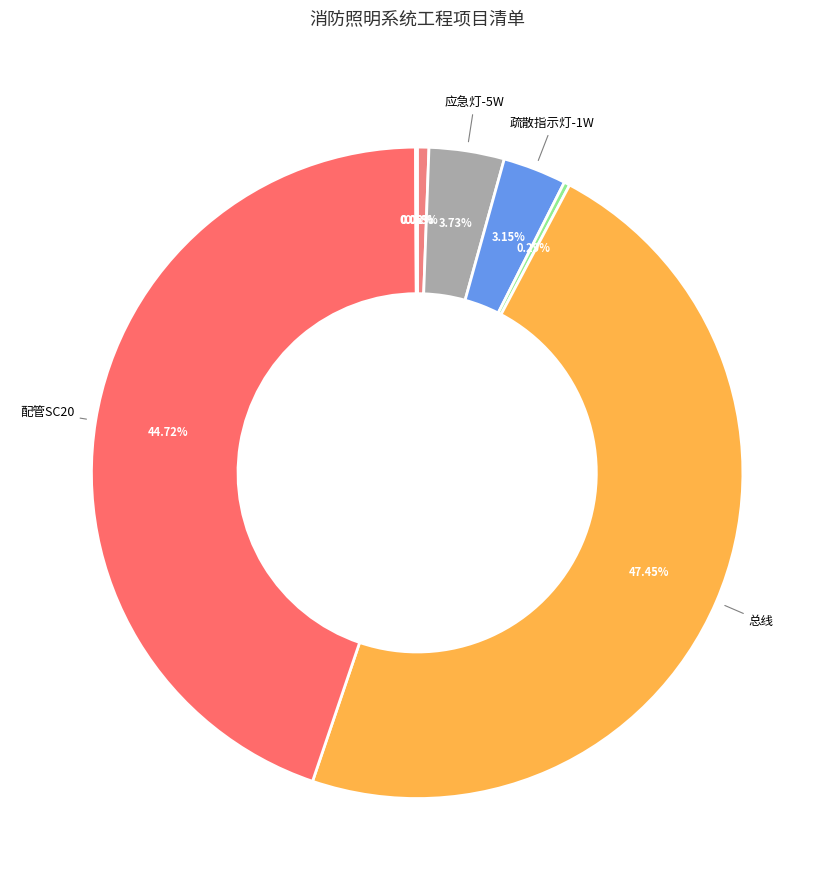

How many segments does this pie chart have?

8